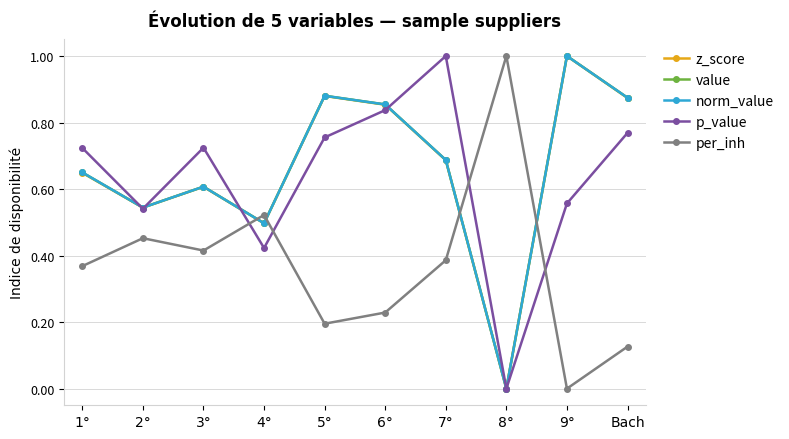

What is the difference between the second highest and minimum values in the value series?

0.9